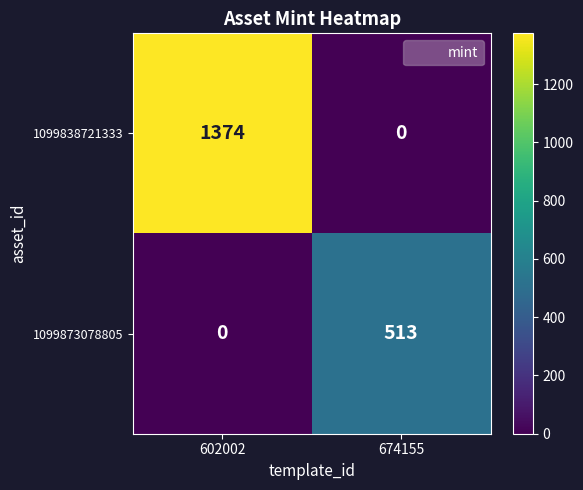

Rank the series by their average value, from highest to lowest.

1099838721333, 1099873078805